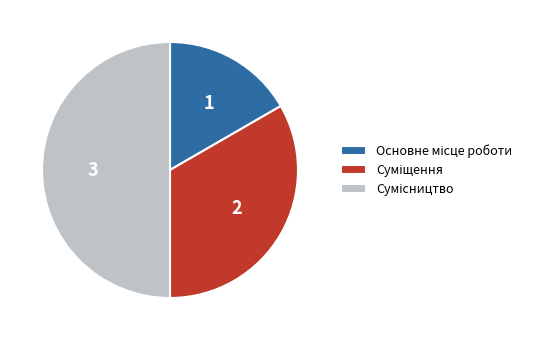

Which has a higher value, Основне місце роботи or Суміщення?

Суміщення